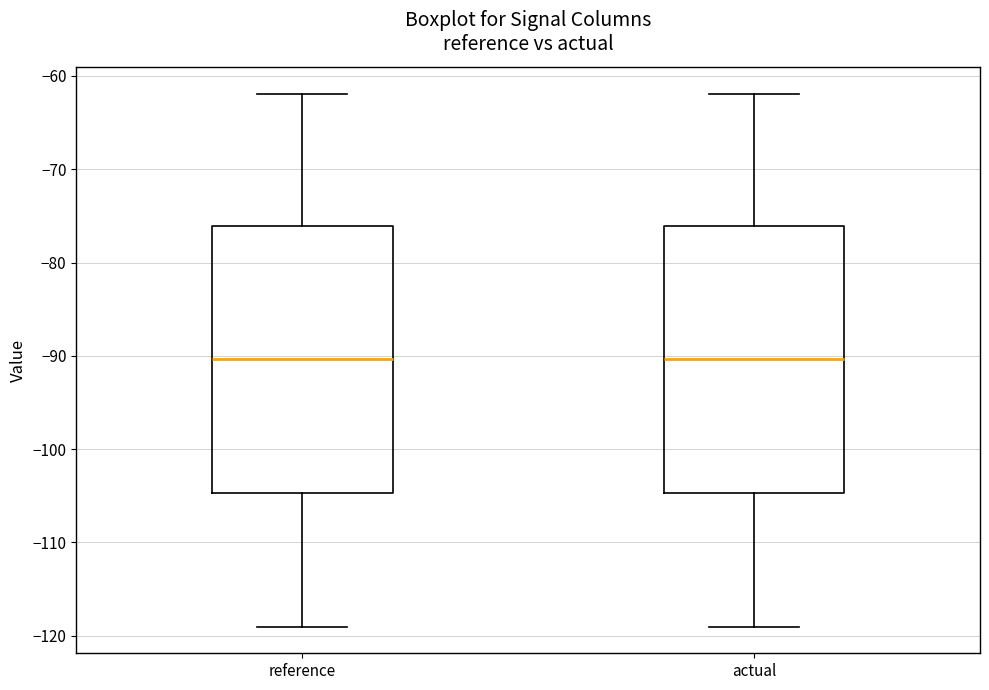

Reading left to right, transcribe this box plot: for each box, give where its median line is, the range the box spans, and where its two whiskers end, as read against the y-axis. The values are not printed on the chart, so give them approximately, as read against the axis.

reference: median -90, box -105 to -76, whiskers -119 to -62
actual: median -90, box -105 to -76, whiskers -119 to -62